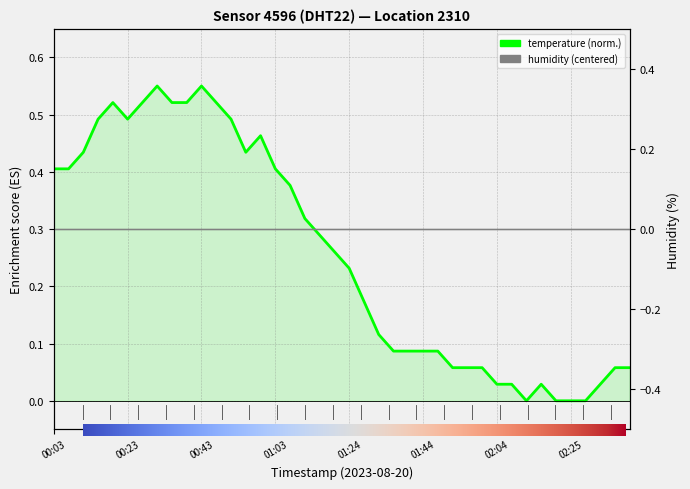

Count the number of data series in this chart.

1